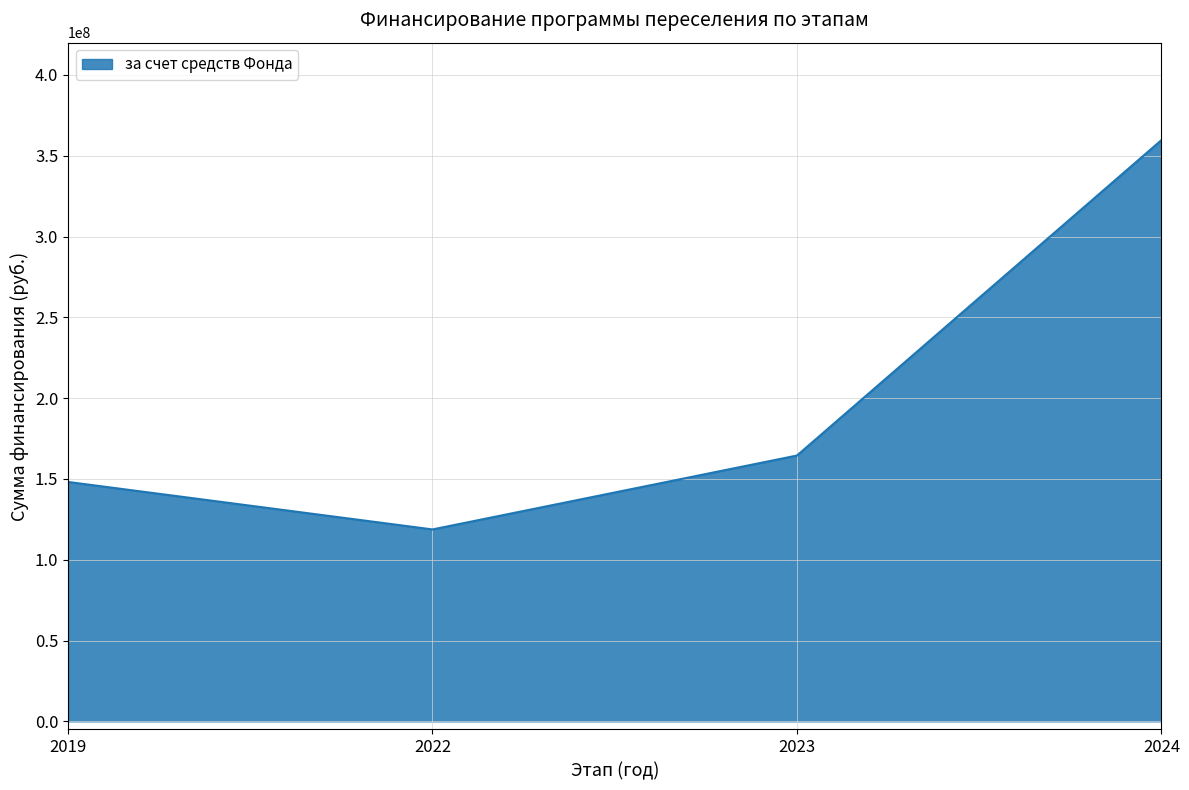

How many lines are shown in the chart?

1